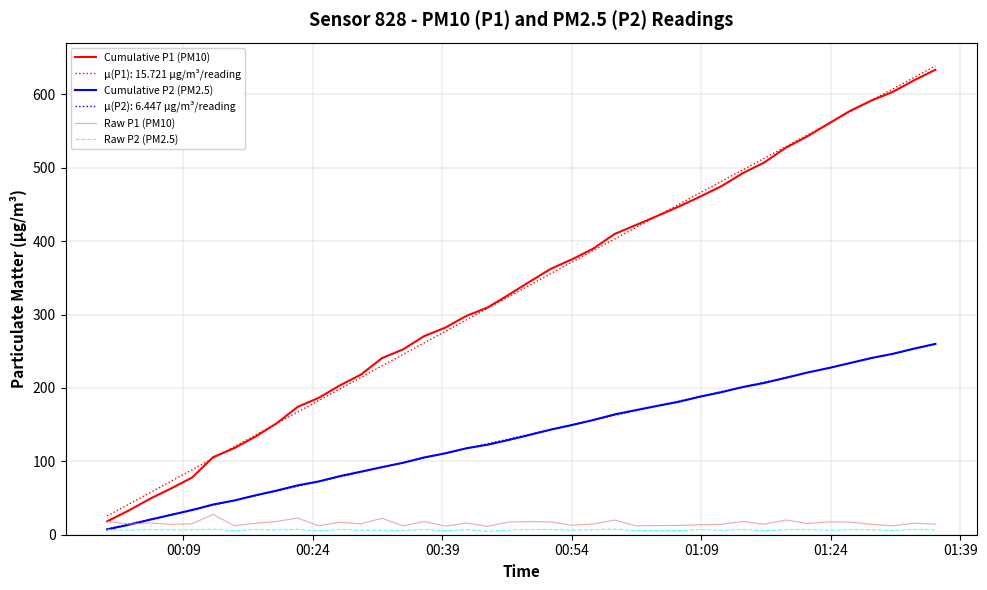

True or false: Cumulative P1 (PM10) has more than 2 interior local peaks.

False